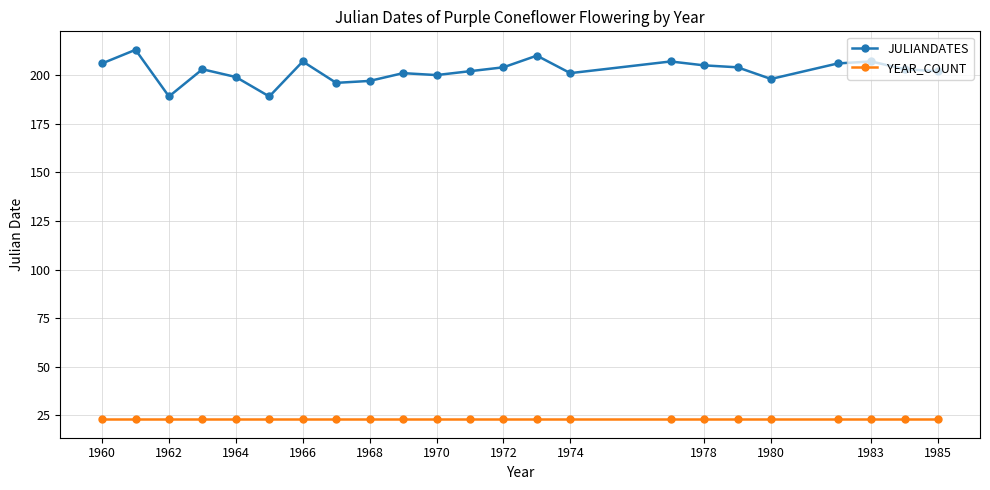

What is the maximum value for YEAR_COUNT?

23